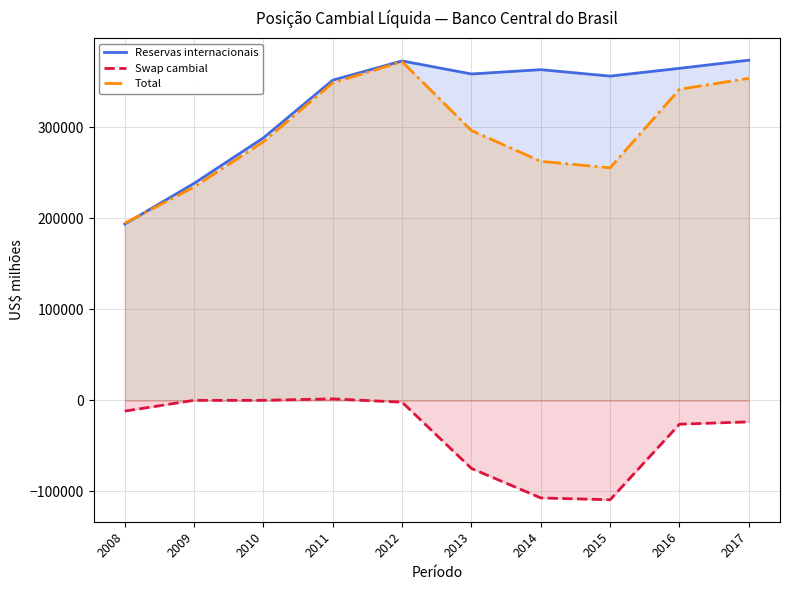

What value does the Reservas internacionais series have at 2013?

358807.6